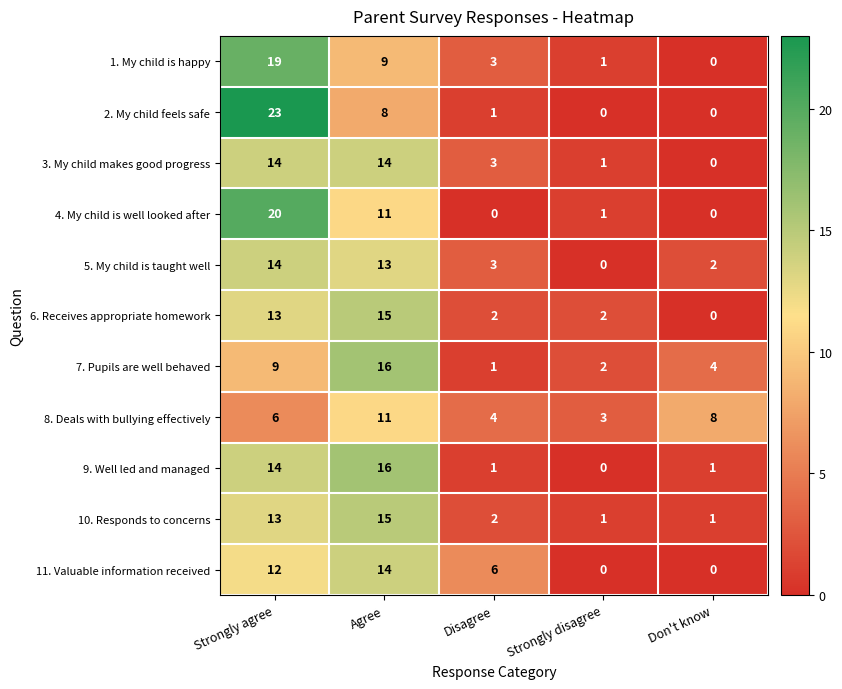

At which category does the chart reach its peak across all series?

Strongly agree